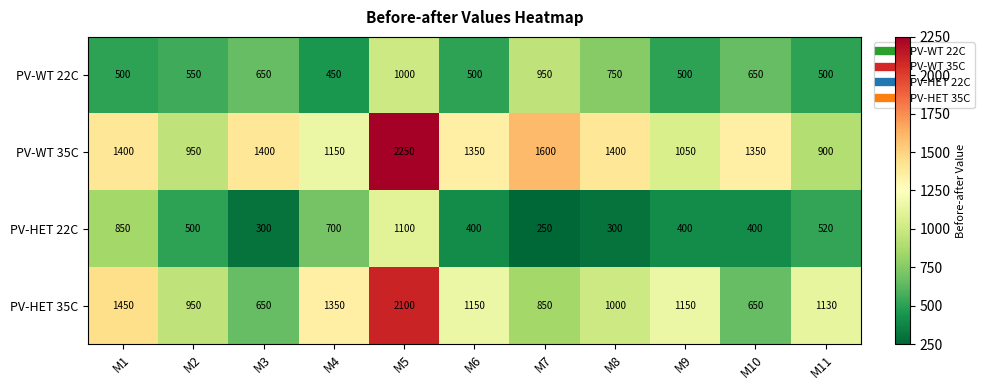

Where is PV-WT 35C nearest to the value 1575?

M7